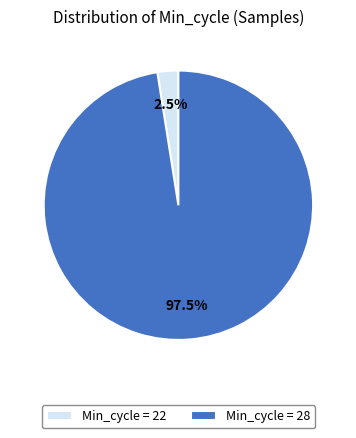

Is there a majority slice in this chart?

Yes